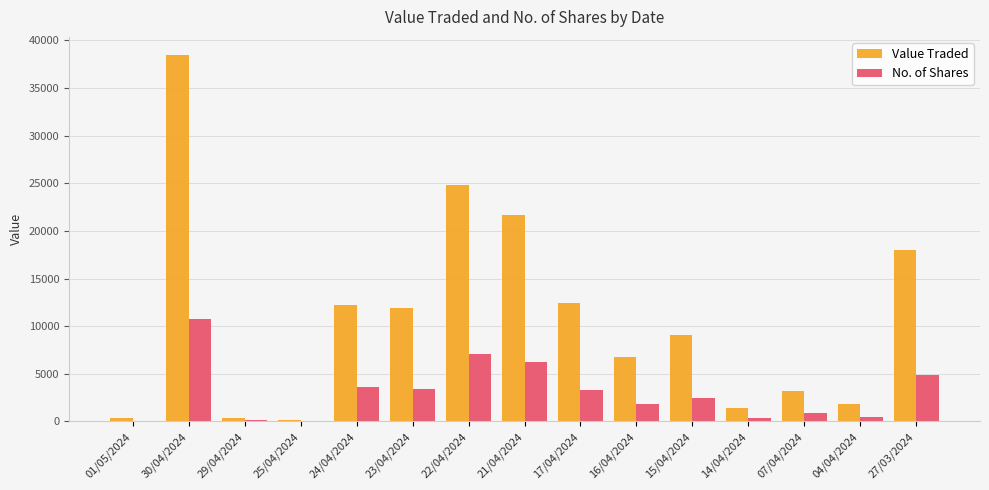

At which category does the chart reach its peak across all series?

30/04/2024